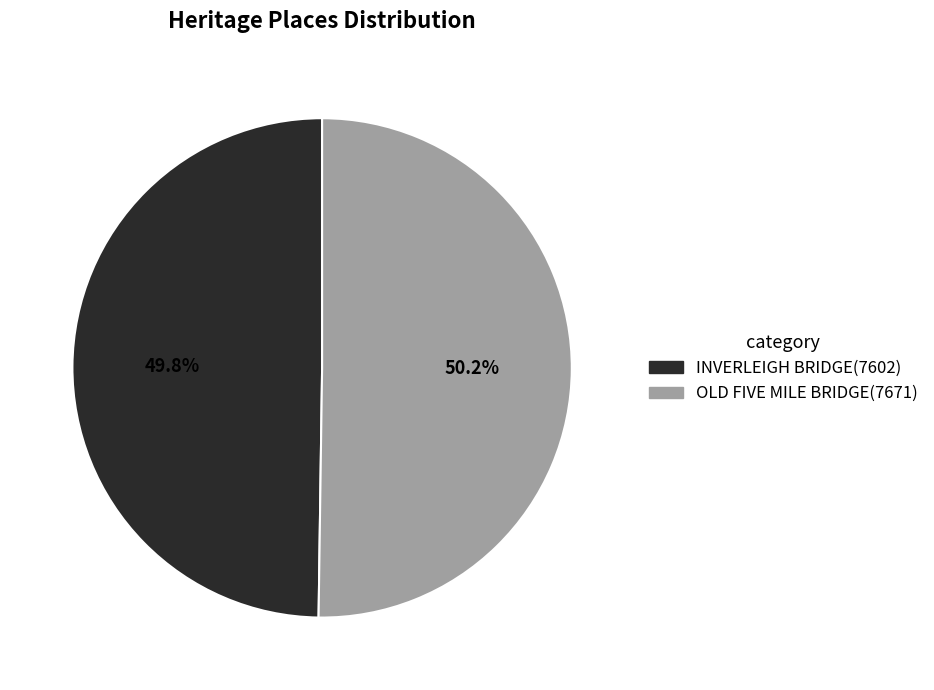

What portion of the pie excludes OLD FIVE MILE BRIDGE?

49.8%